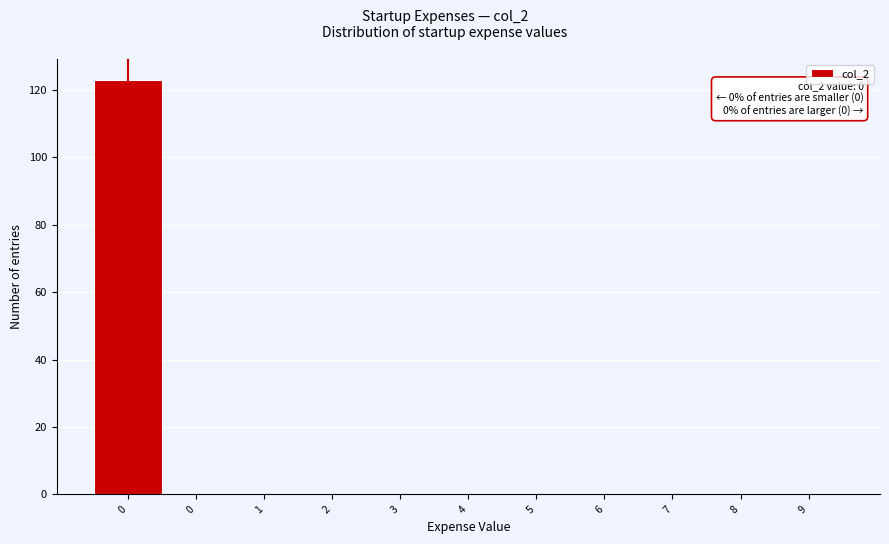

How many series are shown in this chart?

1